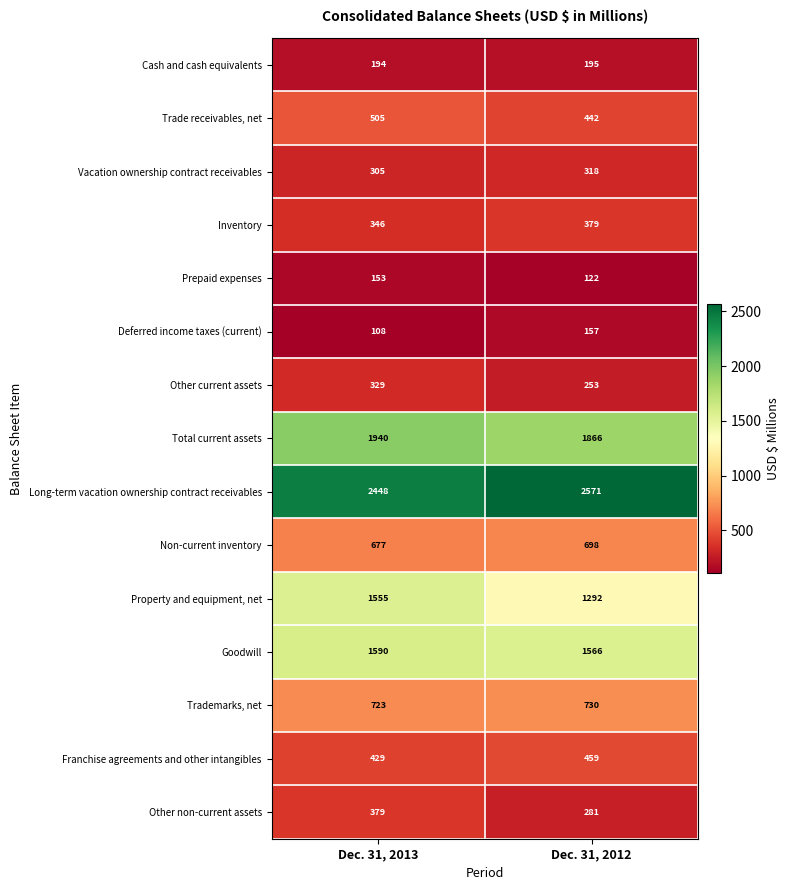

Which label corresponds to the largest value in the chart?

Dec. 31, 2012